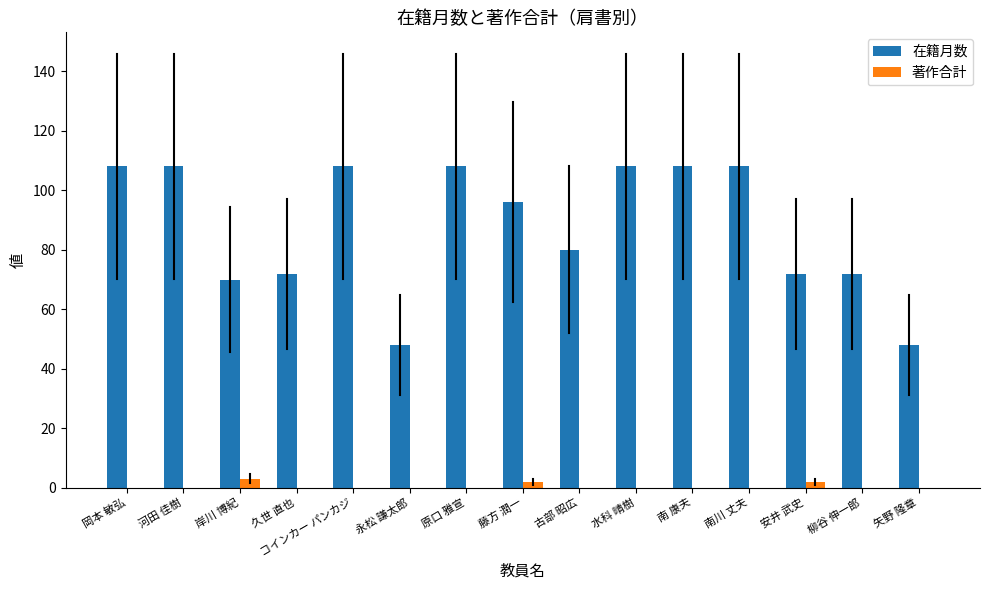

What is the sum of all 著作合計 values?

7